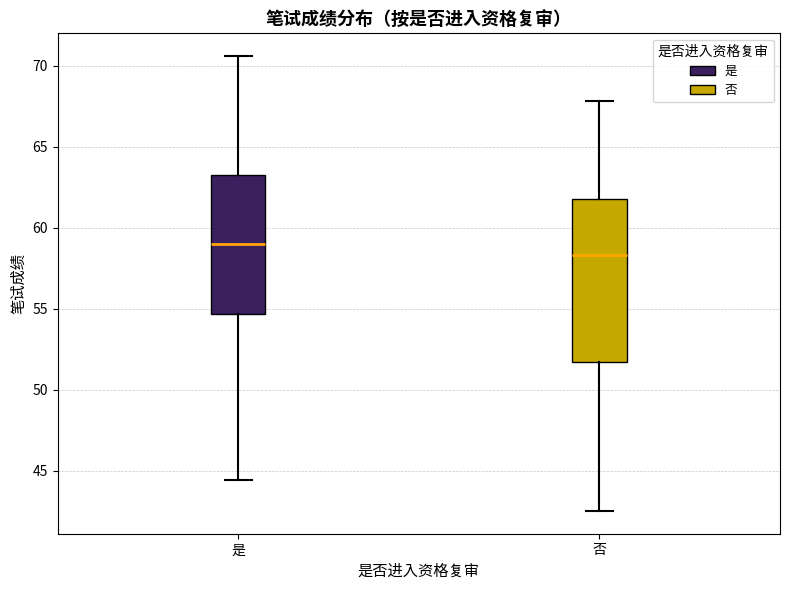

Reading left to right, read every box against the y-axis: the position of its median line, the range the box covers, and the ends of its whiskers. The values are not printed on the chart, so give them approximately, as read against the axis.

是: median 59.0, box 54.5 to 63.5, whiskers 44.5 to 70.5
否: median 58.5, box 51.5 to 62.0, whiskers 42.5 to 68.0